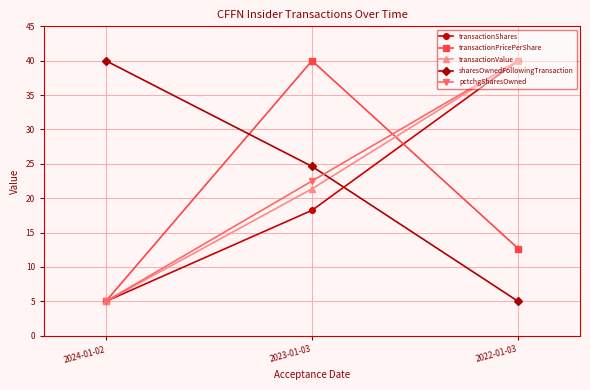

List the labels in order of transactionValue value, largest first.

2022-01-03, 2023-01-03, 2024-01-02